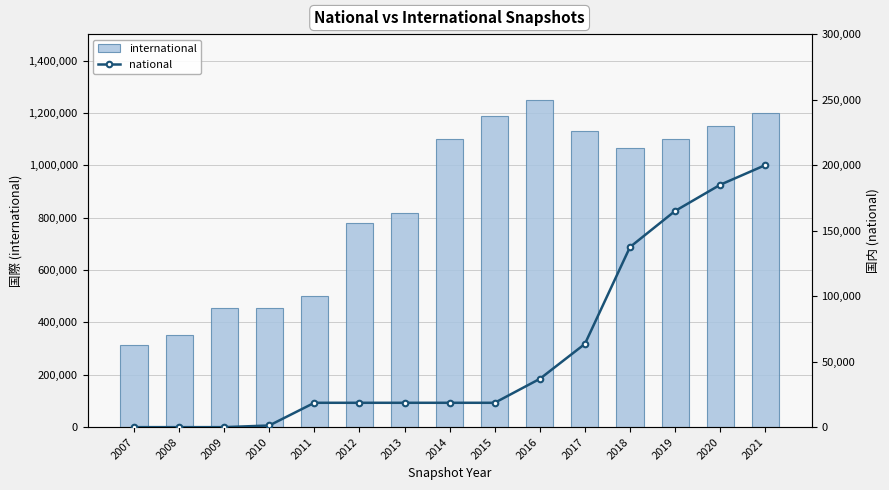

Which series has the largest range (max minus min)?

international